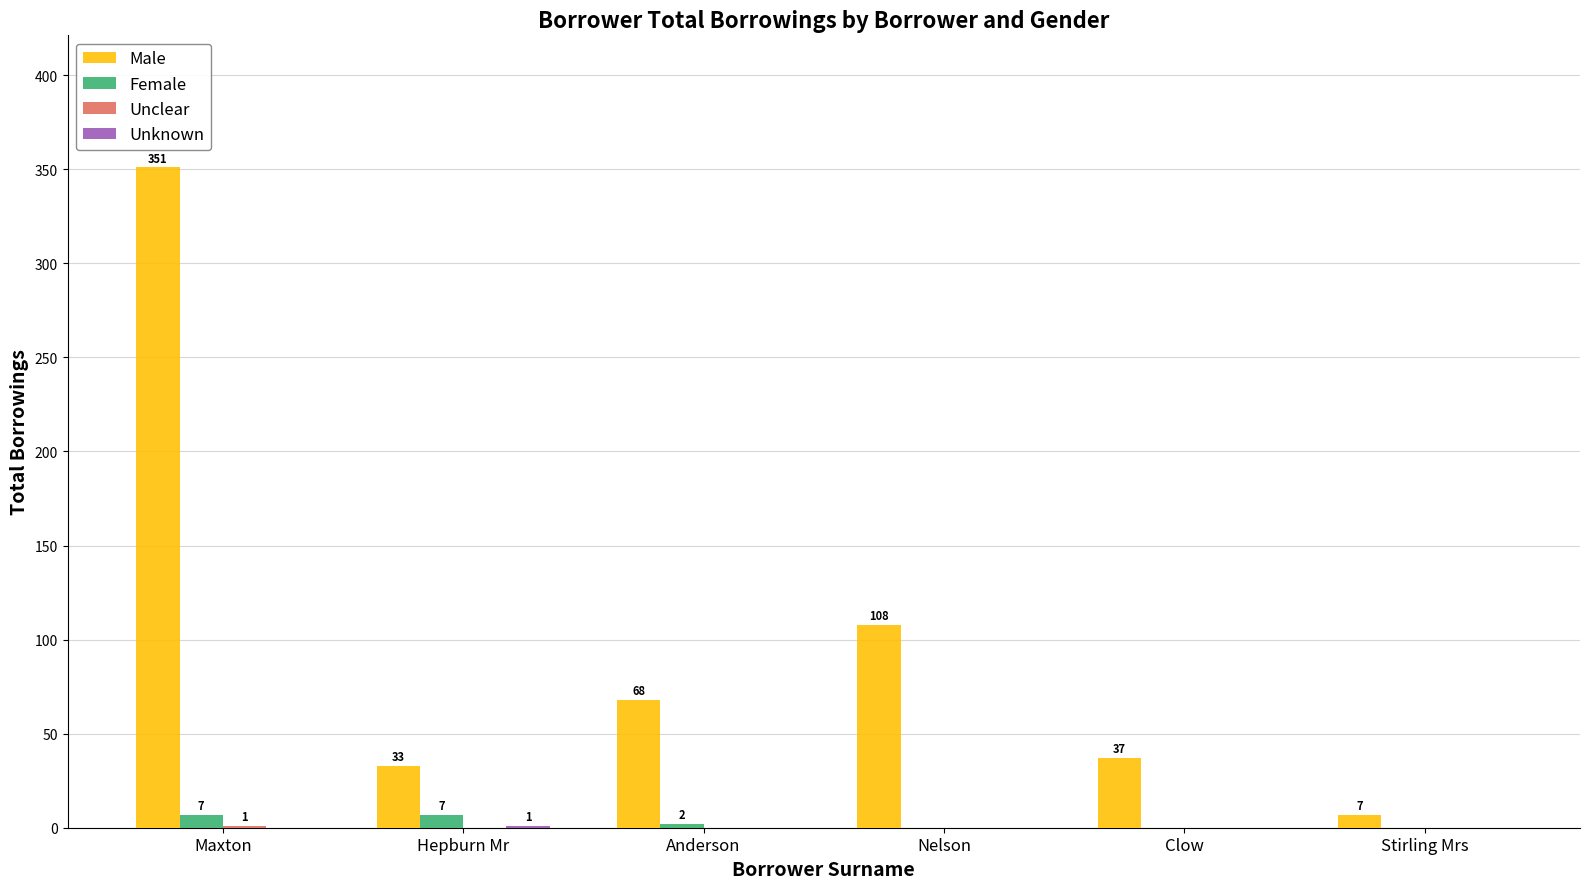

True or false: Female has a value of 0 at Clow.

True